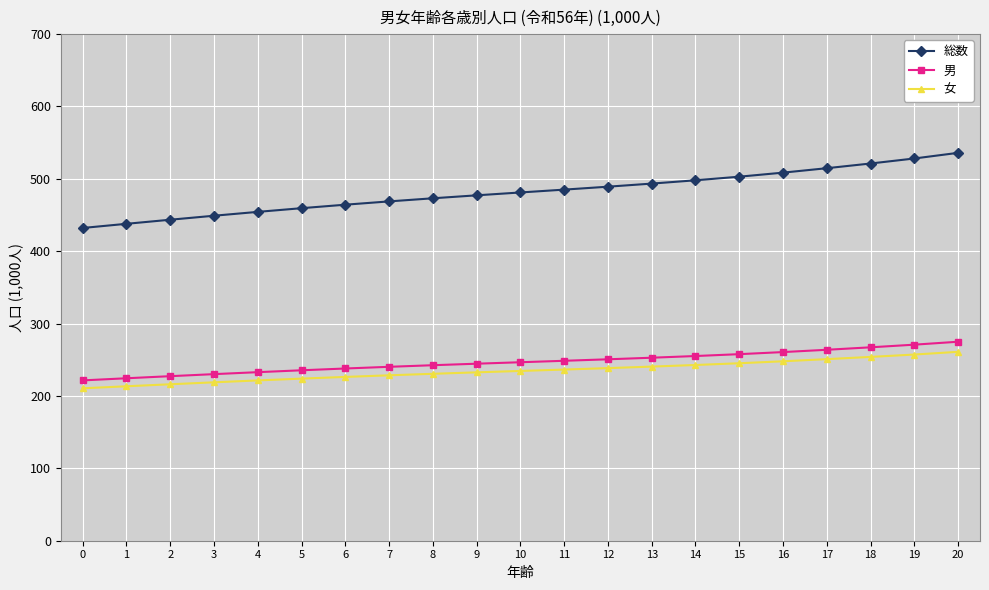

At which category does the chart reach its peak across all series?

20